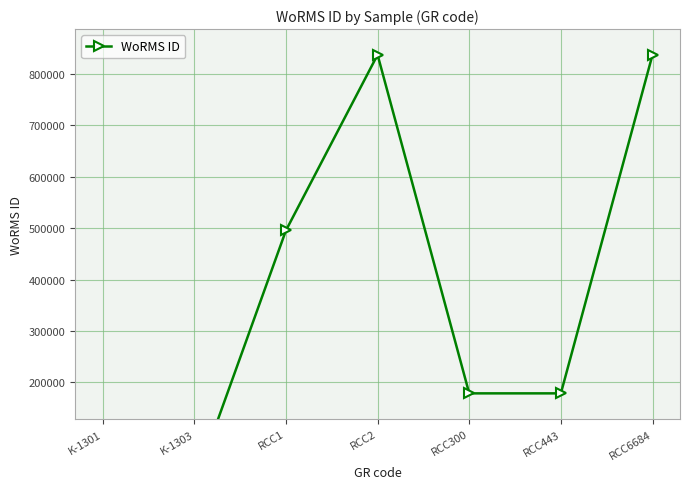

What is the average value?

360999